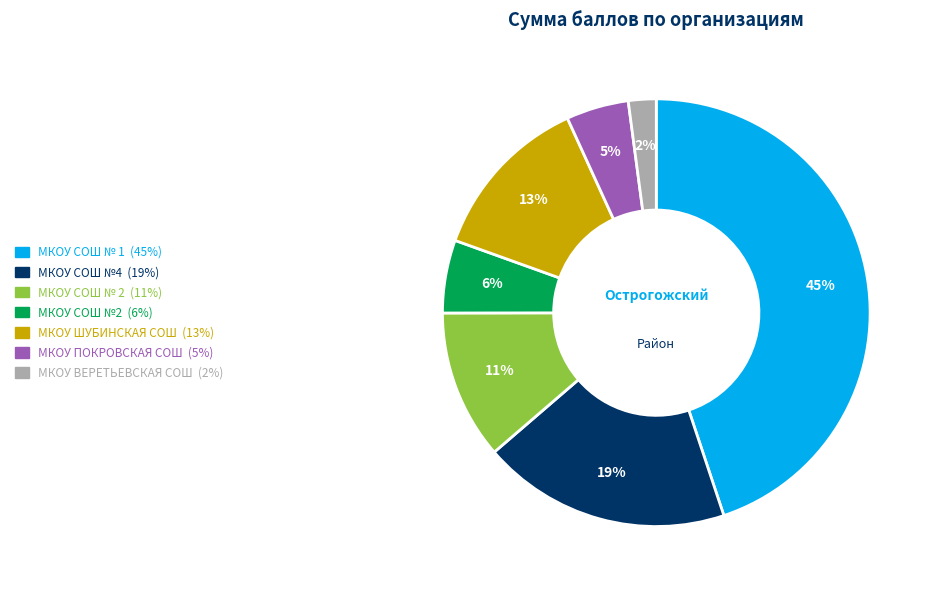

What is the smallest slice in the pie chart?

МКОУ ВЕРЕТЬЕВСКАЯ СОШ